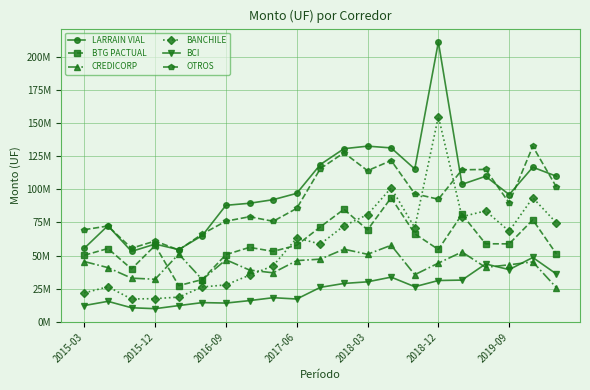

At which category is the sum across all series the highest?

2018-12